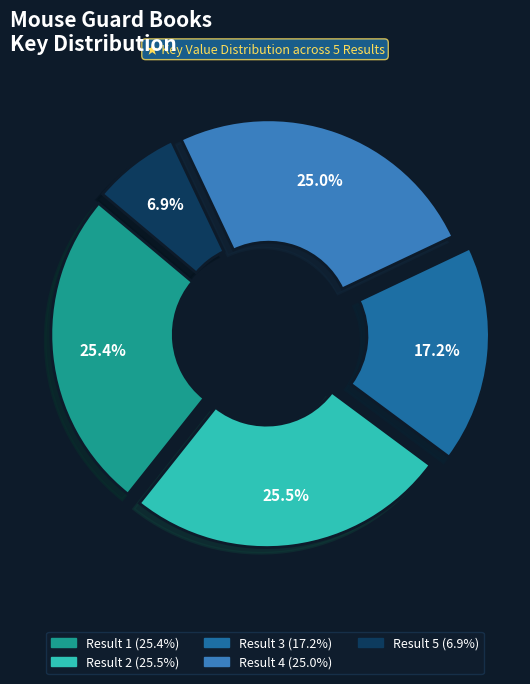

To the nearest percent, what is the combined percentage of Result 3 and Result 2?

43%